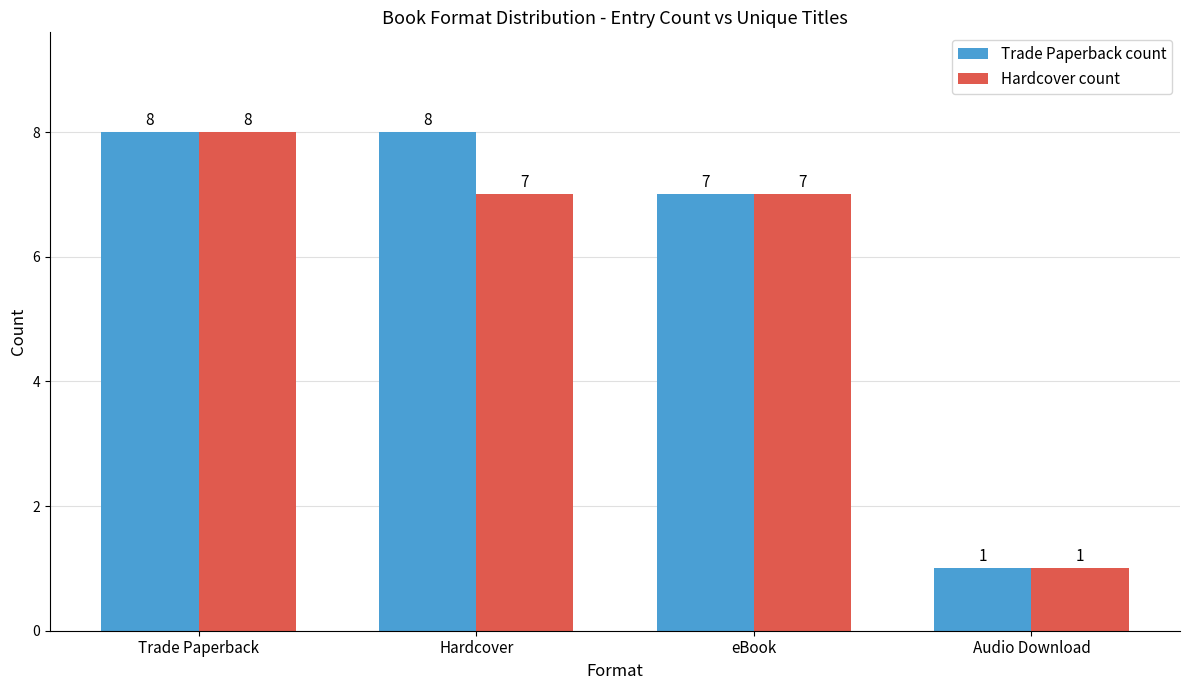

What is the difference between the maximum and second lowest values in the Hardcover count series?

1